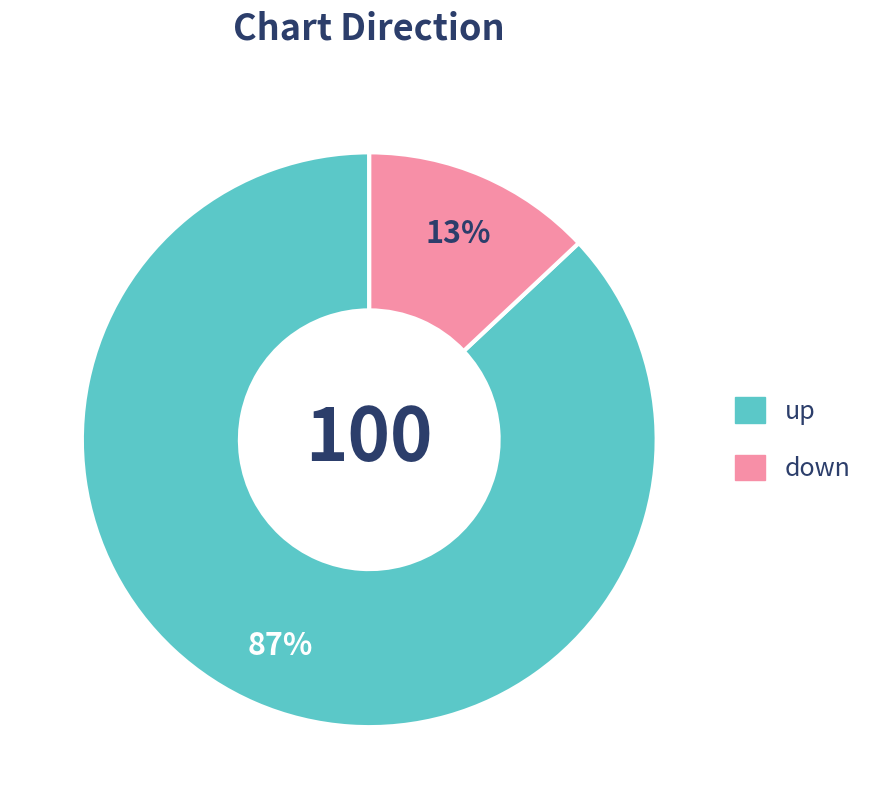

Combined, do down and up account for over 50%?

Yes